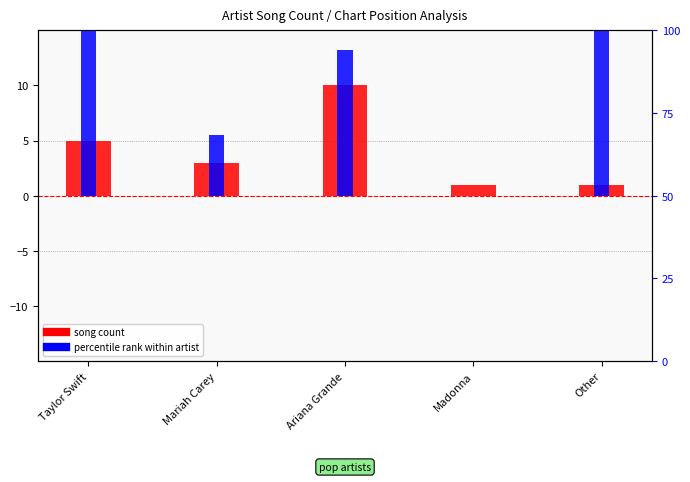

What is the spread (max minus min) of values at Other?

23.0